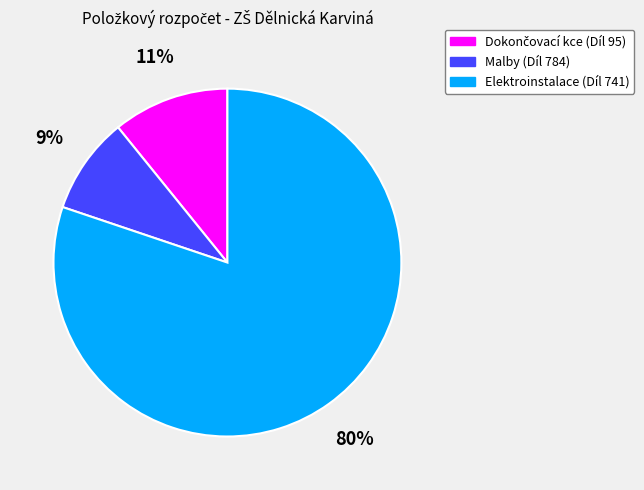

To the nearest percent, what is the difference between the Malby (Díl 784) and Elektroinstalace (Díl 741) slice percentages?

71%